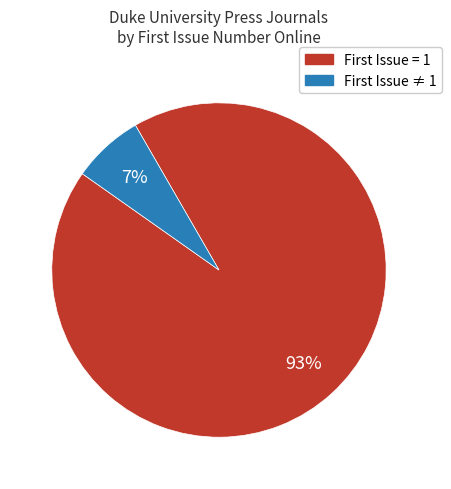

Which slice is the smallest?

First Issue ≠ 1